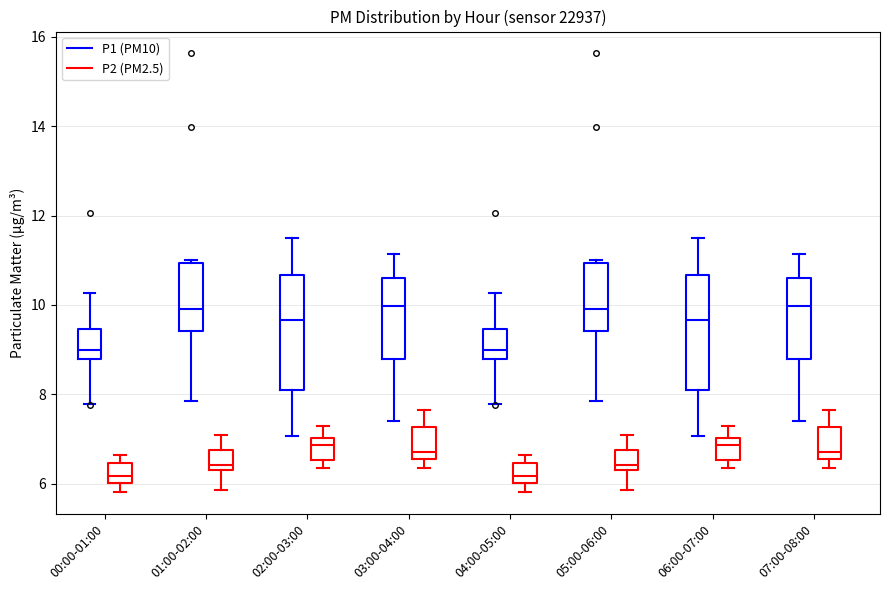

Reading left to right, read every box against the y-axis: the position of its median line, the range the box covers, and the ends of its whiskers. The values are not printed on the chart, so give them approximately, as read against the axis.

00:00-01:00 (P1 (PM10)): median 9.0, box 8.8 to 9.4, whiskers 7.8 to 10.2
00:00-01:00 (P2 (PM2.5)): median 6.2, box 6.0 to 6.4, whiskers 5.8 to 6.6
01:00-02:00 (P1 (PM10)): median 10.0, box 9.4 to 11.0, whiskers 7.8 to 11.0
01:00-02:00 (P2 (PM2.5)): median 6.4 (just above the box's lower edge), box 6.4 to 6.8, whiskers 5.8 to 7.2
02:00-03:00 (P1 (PM10)): median 9.6, box 8.0 to 10.6, whiskers 7.0 to 11.6
02:00-03:00 (P2 (PM2.5)): median 6.8, box 6.6 to 7.0, whiskers 6.4 to 7.2
03:00-04:00 (P1 (PM10)): median 10.0, box 8.8 to 10.6, whiskers 7.4 to 11.2
03:00-04:00 (P2 (PM2.5)): median 6.8, box 6.6 to 7.2, whiskers 6.4 to 7.6
04:00-05:00 (P1 (PM10)): median 9.0, box 8.8 to 9.4, whiskers 7.8 to 10.2
04:00-05:00 (P2 (PM2.5)): median 6.2, box 6.0 to 6.4, whiskers 5.8 to 6.6
05:00-06:00 (P1 (PM10)): median 10.0, box 9.4 to 11.0, whiskers 7.8 to 11.0
05:00-06:00 (P2 (PM2.5)): median 6.4 (just above the box's lower edge), box 6.4 to 6.8, whiskers 5.8 to 7.2
06:00-07:00 (P1 (PM10)): median 9.6, box 8.0 to 10.6, whiskers 7.0 to 11.6
06:00-07:00 (P2 (PM2.5)): median 6.8, box 6.6 to 7.0, whiskers 6.4 to 7.2
07:00-08:00 (P1 (PM10)): median 10.0, box 8.8 to 10.6, whiskers 7.4 to 11.2
07:00-08:00 (P2 (PM2.5)): median 6.8, box 6.6 to 7.2, whiskers 6.4 to 7.6